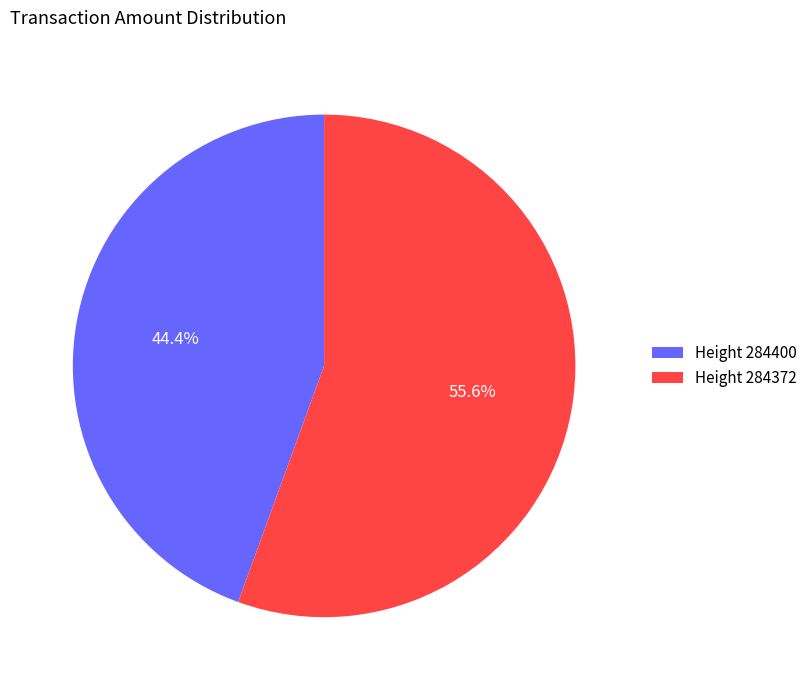

Rank the categories by value from lowest to highest.

Height 284400, Height 284372